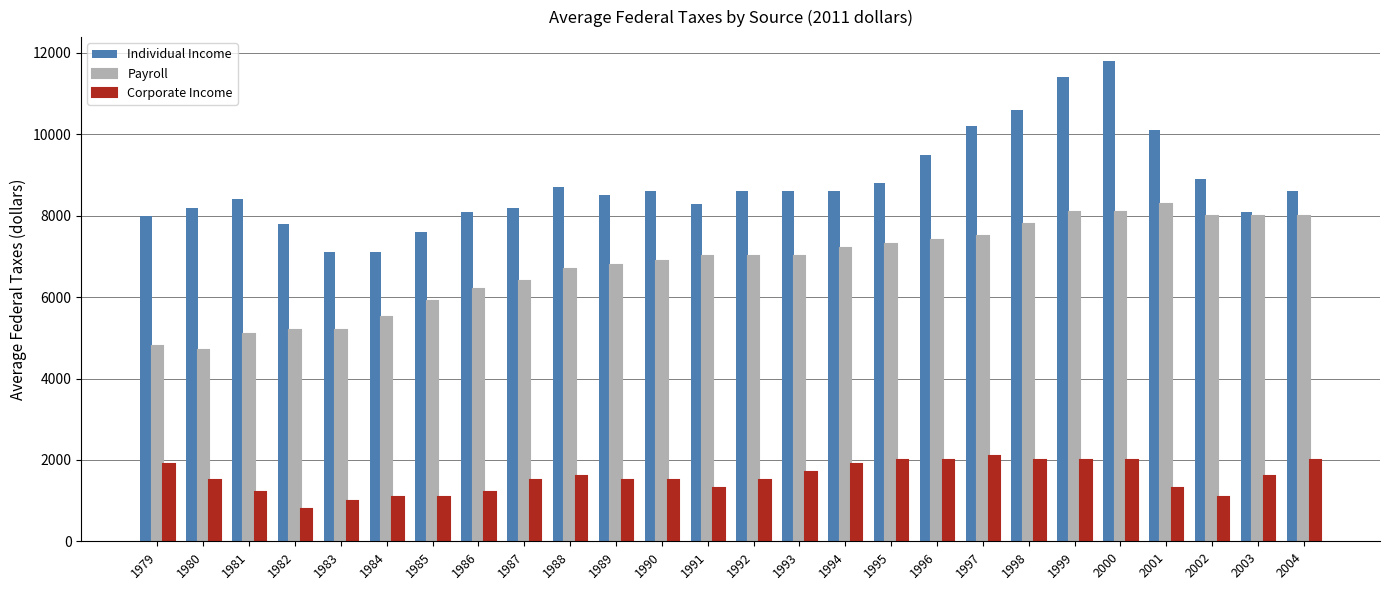

At how many categories does at least one series exceed 10774?

2